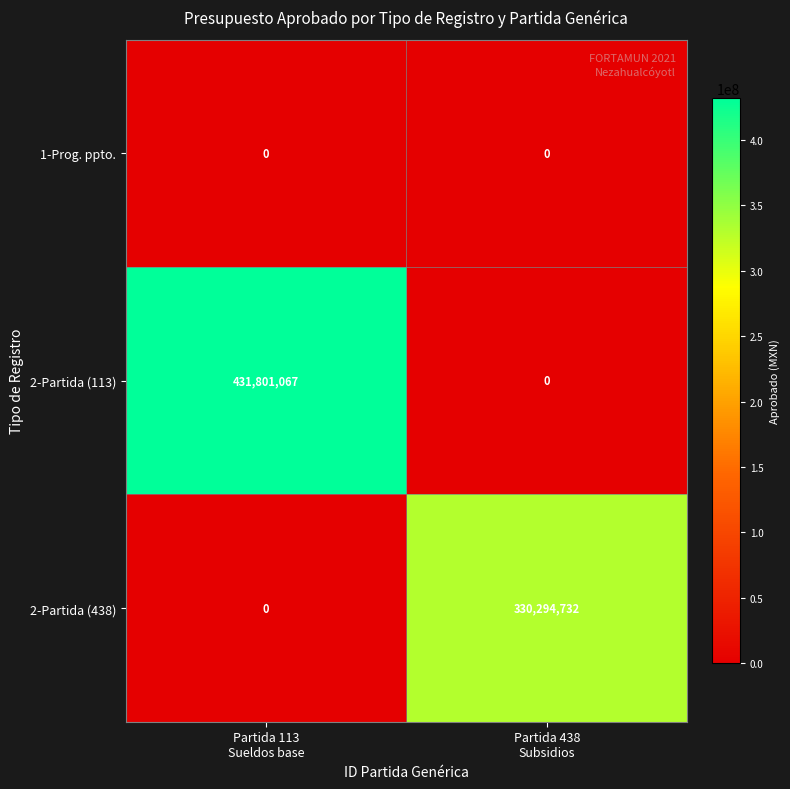

Reading left to right, list all the values displayed in this chart.

1-Prog. ppto.: 0	0
2-Partida (113): 431801067	0
2-Partida (438): 0	330294732